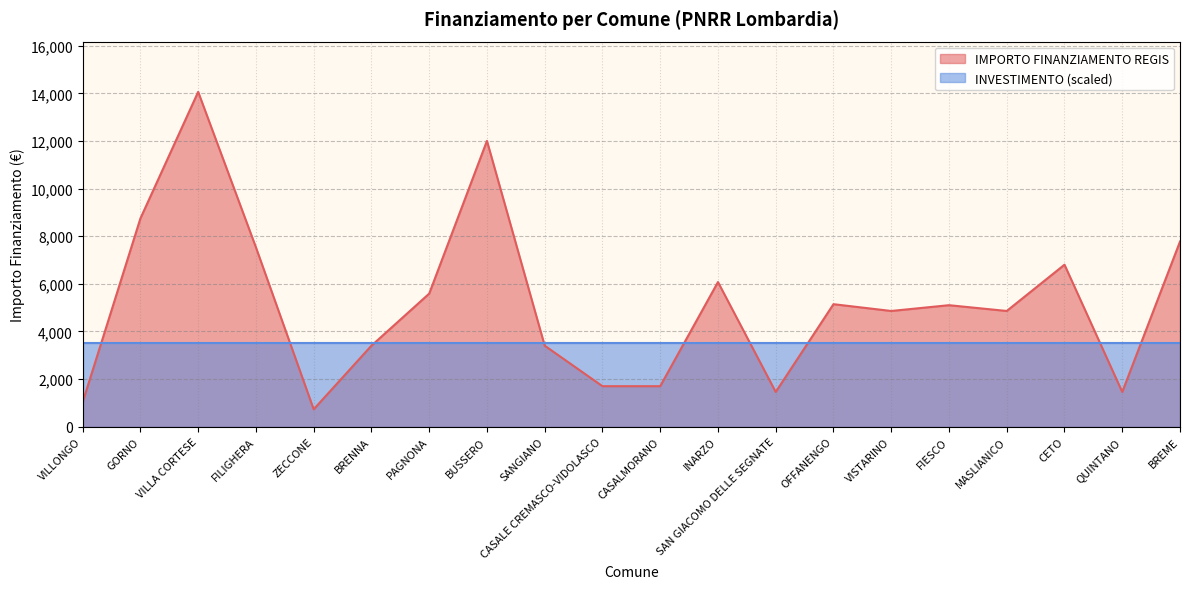

How many data points are above 5103?

9